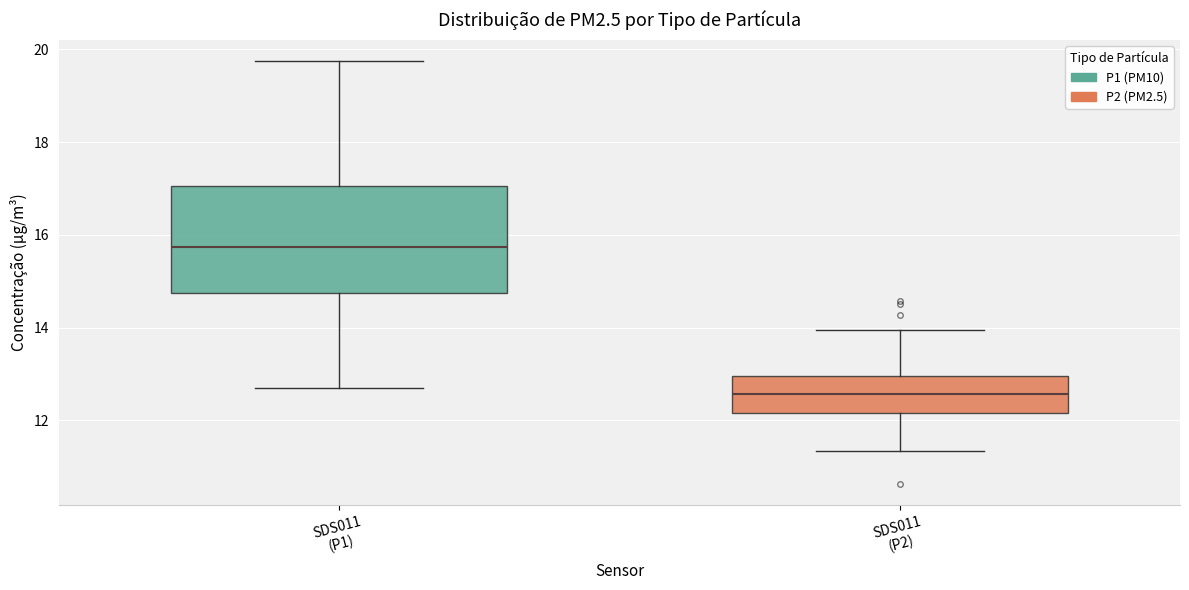

Reading left to right, transcribe this box plot: for each box, give where its median line is, the range the box spans, and where its two whiskers end, as read against the y-axis. The values are not printed on the chart, so give them approximately, as read against the axis.

SDS011 (P1): median 15.8, box 14.8 to 17.0, whiskers 12.8 to 19.8
SDS011 (P2): median 12.6, box 12.2 to 13.0, whiskers 11.4 to 14.0